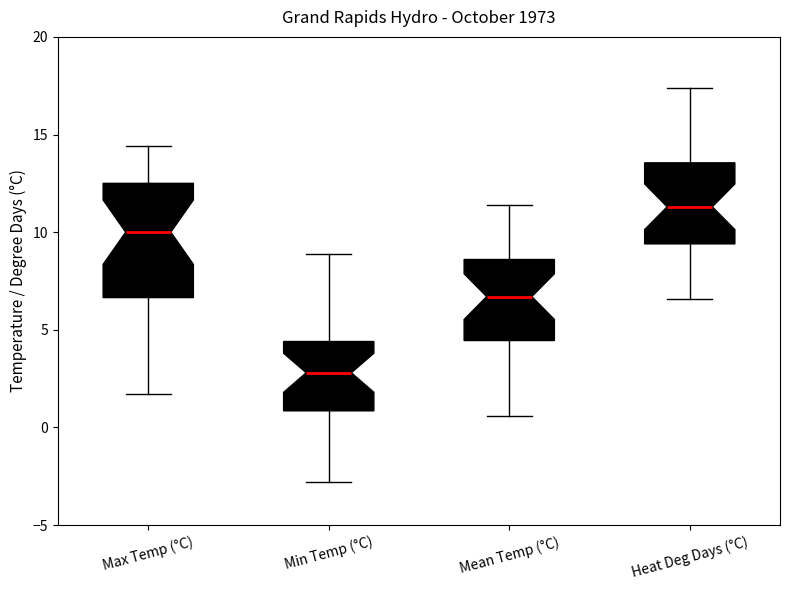

Which box is the tallest, from its lower edge to its upper edge?

Max Temp (°C)